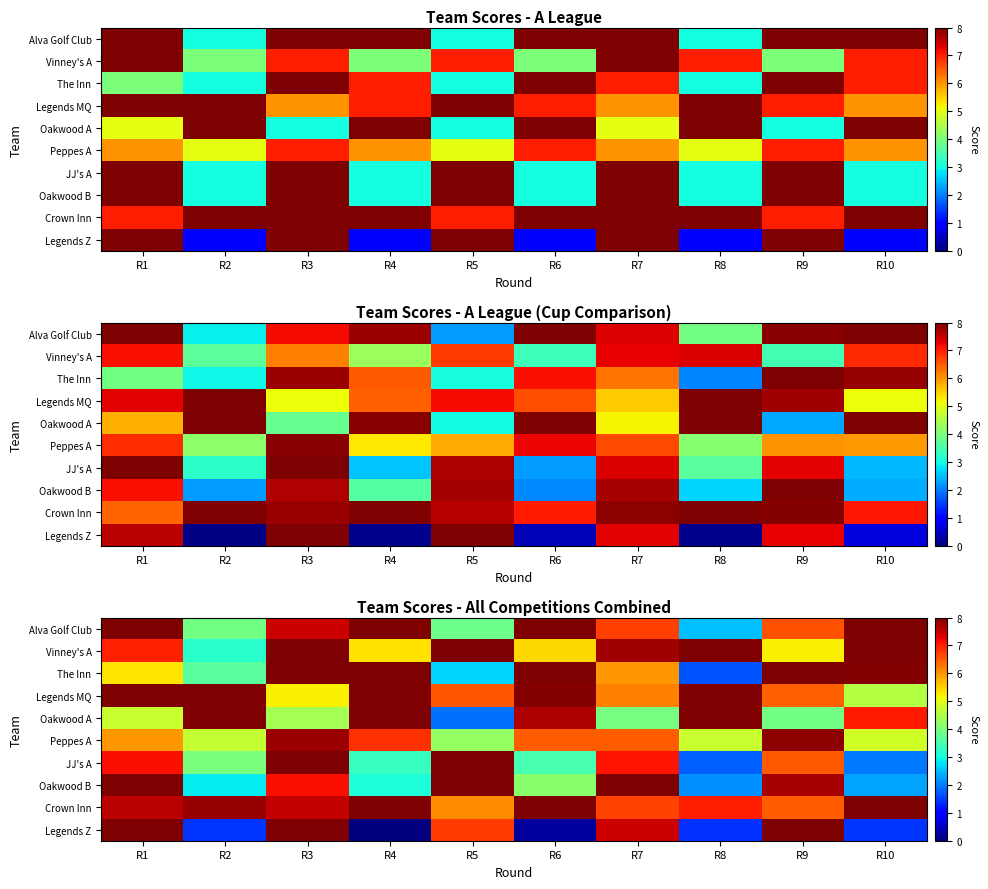

Where does the row_0 series first go above 7?

R1